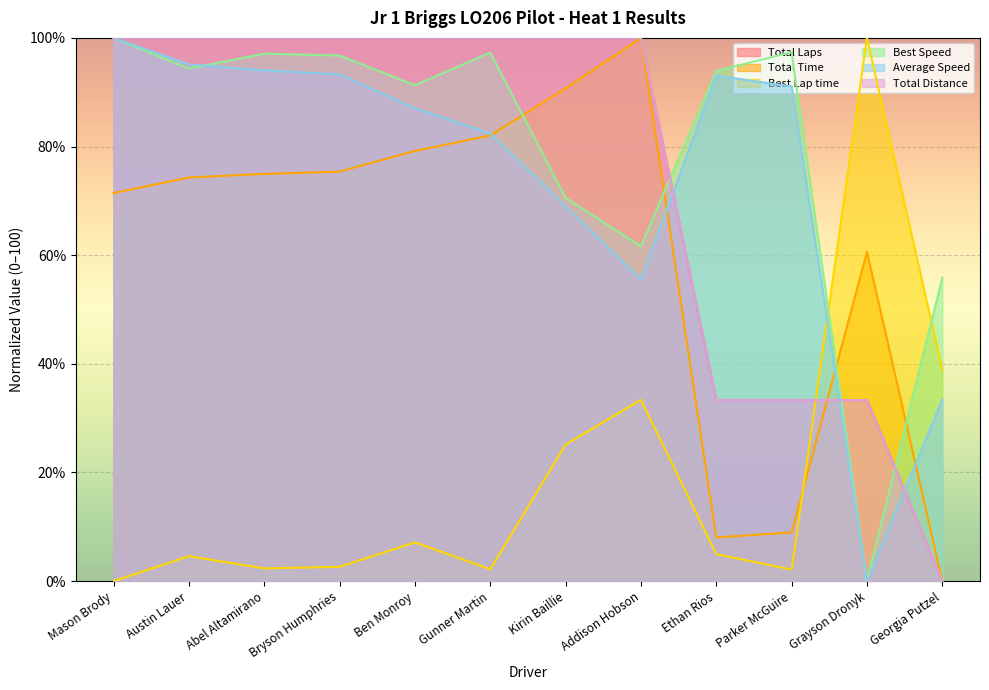

In Best Speed, how many points are higher than both neighbors (excluding endpoints)?

3